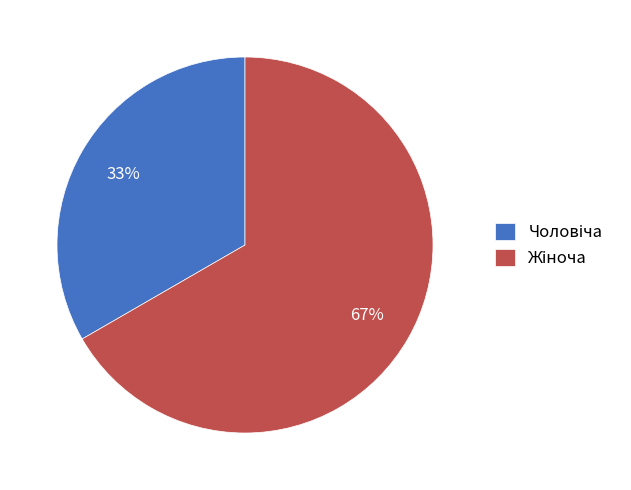

To the nearest percent, what is the average slice percentage?

50%